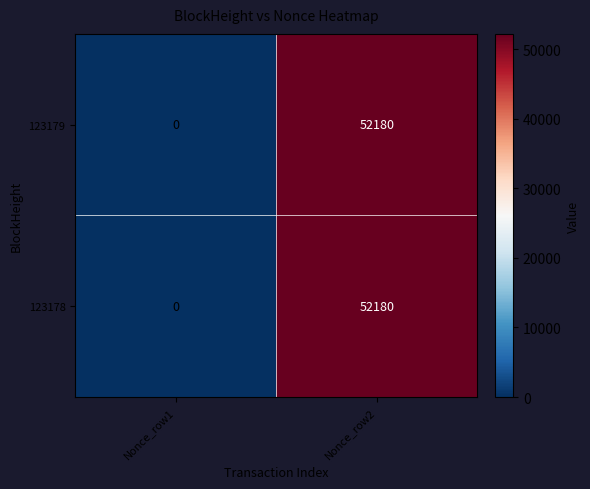

Which category has the lowest value in the 123179 series?

Nonce_row1